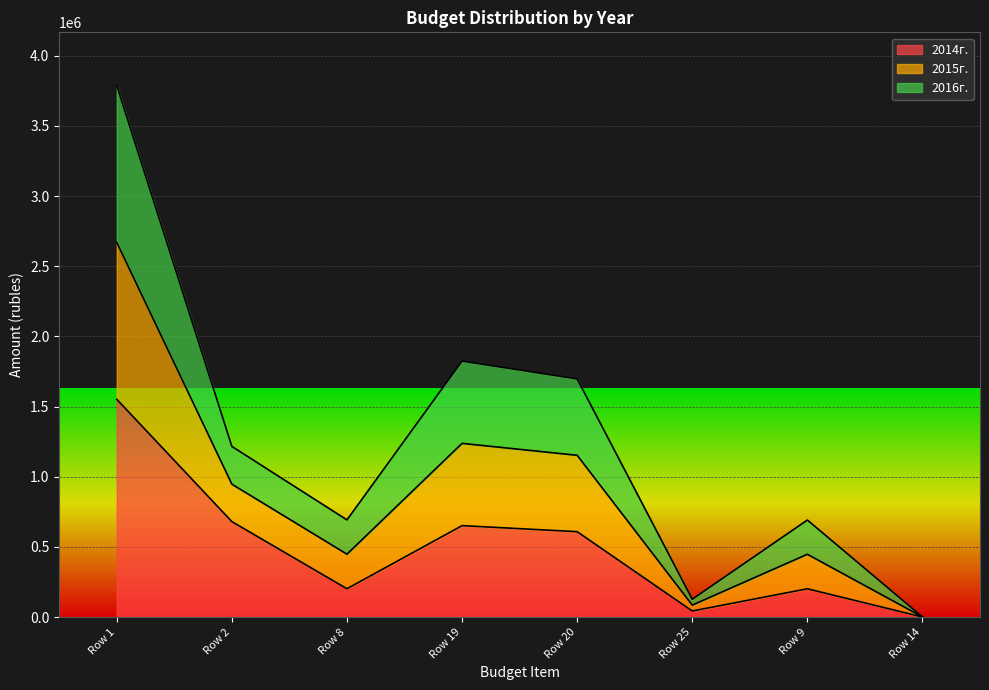

True or false: 2015г. and 2014г. cross at least once.

False